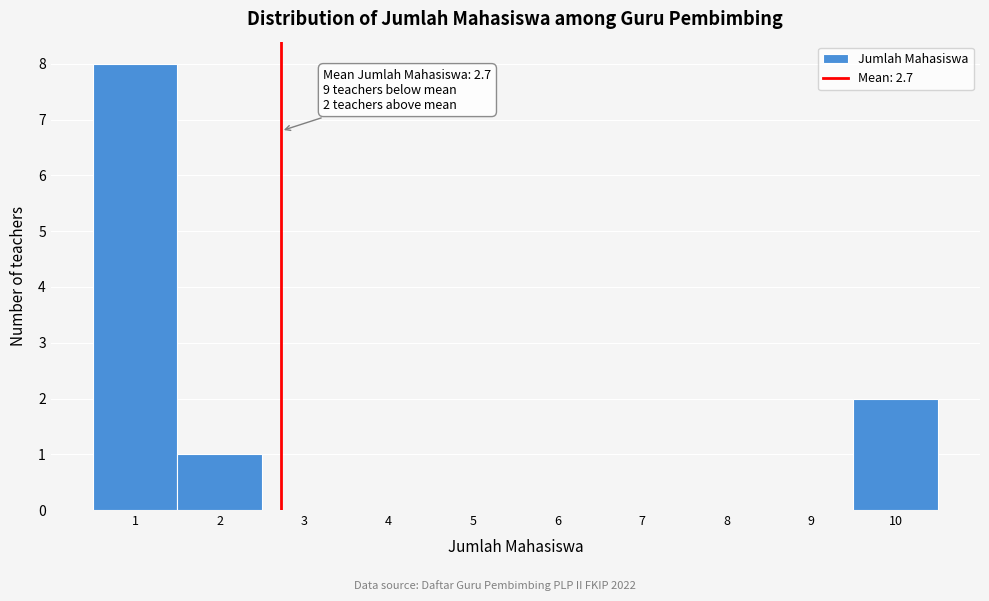

Over which range of the x-axis is the bar tallest?

0.5 to 1.5